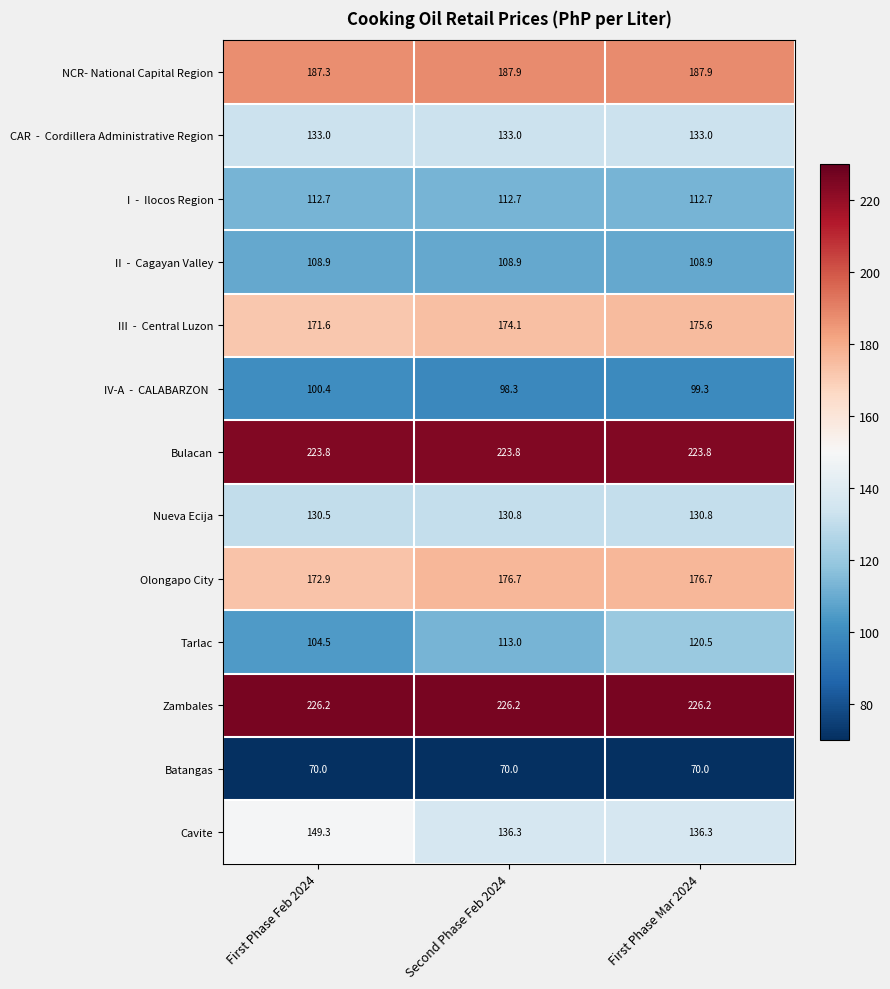

True or false: Bulacan has a value of 223.8 at First Phase Feb 2024.

True